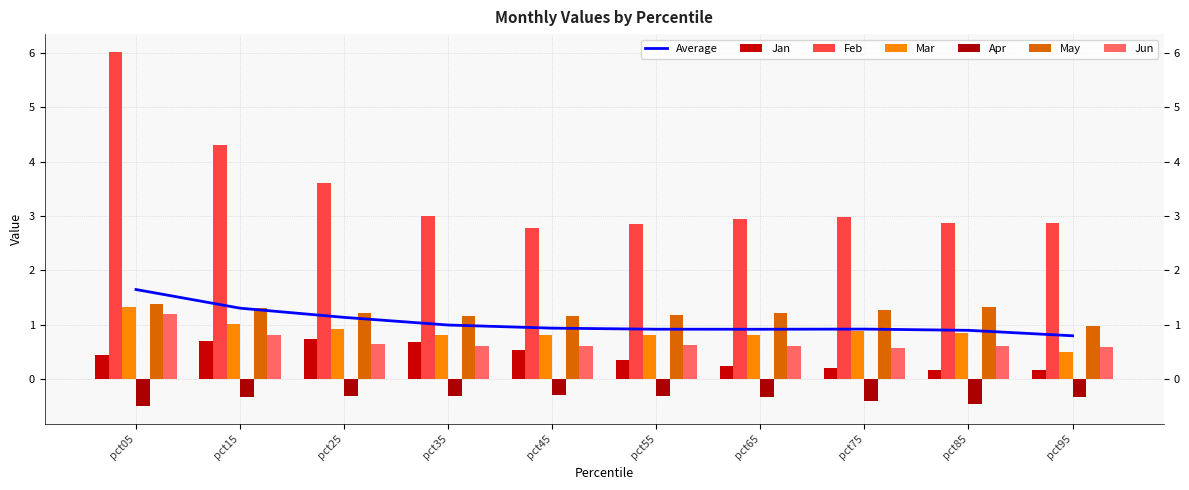

Are the bars horizontal?

No